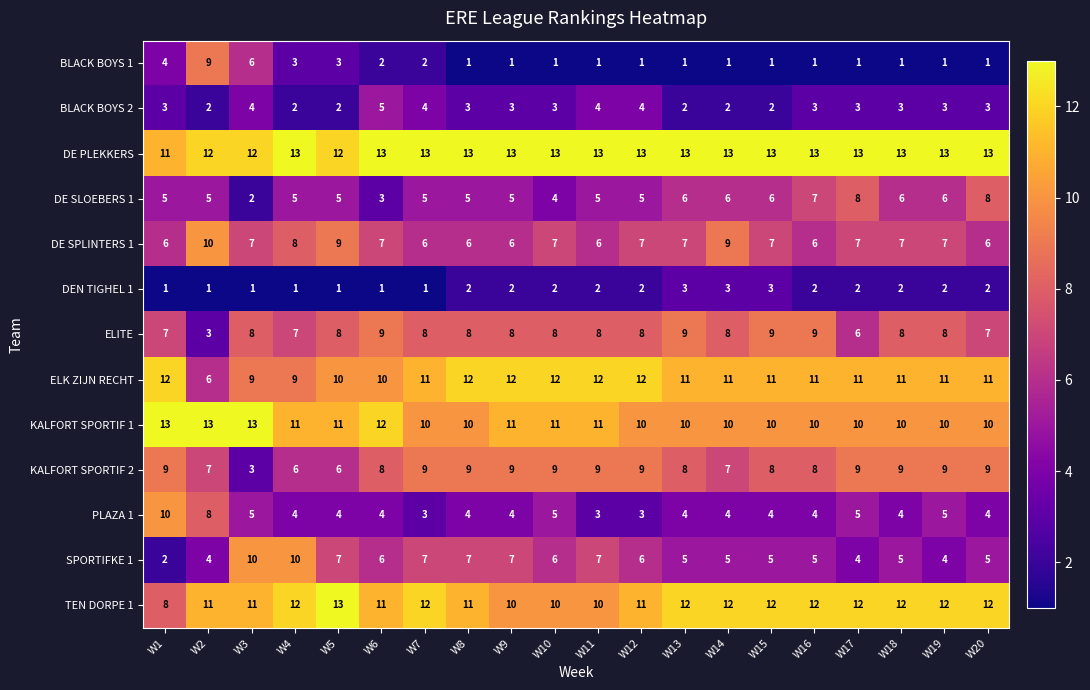

Count the BLACK BOYS 1 values in the range 1 to 3.

17